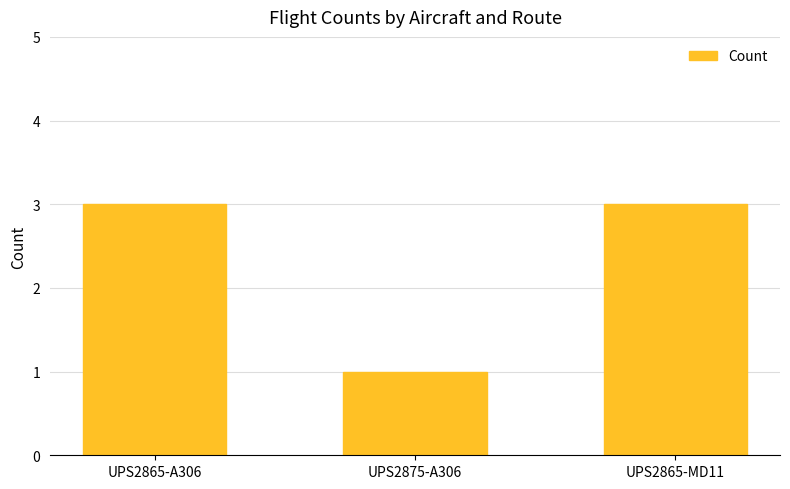

What is the change in value from UPS2865-A306 to UPS2875-A306?

-2